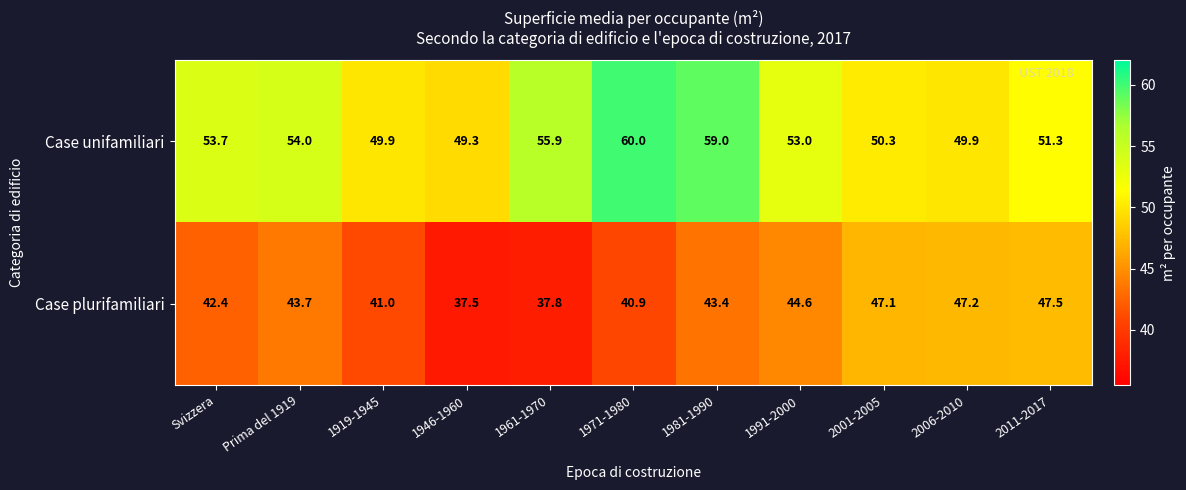

What is the maximum value shown in the chart?

60.0